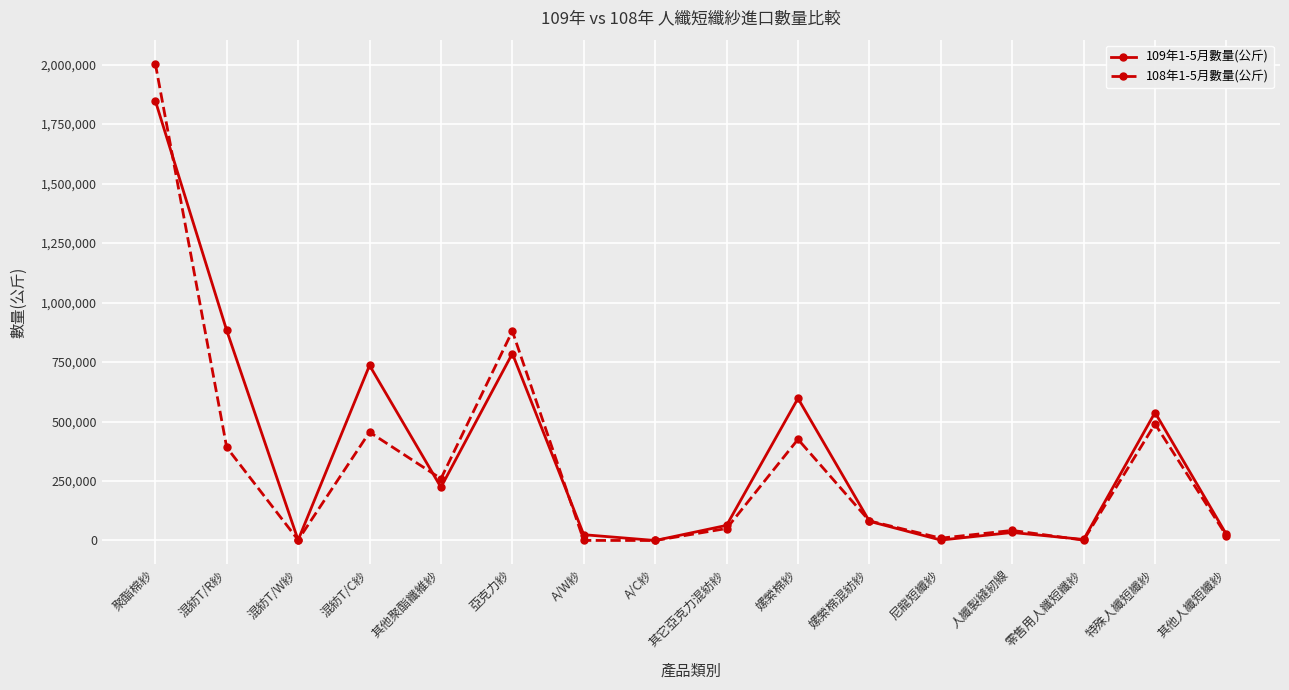

What is the spread (max minus min) of values at 嫘縈棉混紡紗?

1613